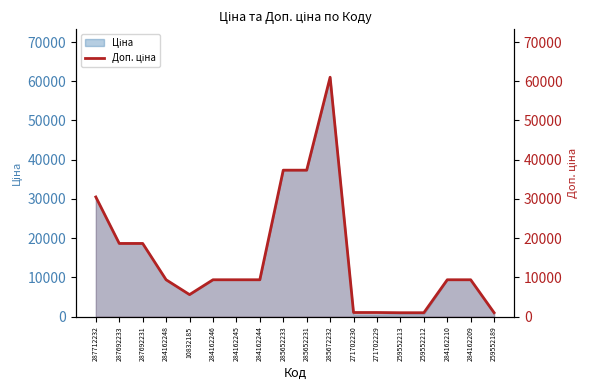

The chart shows a value of 1074.5 at 271702229. True or false?

True